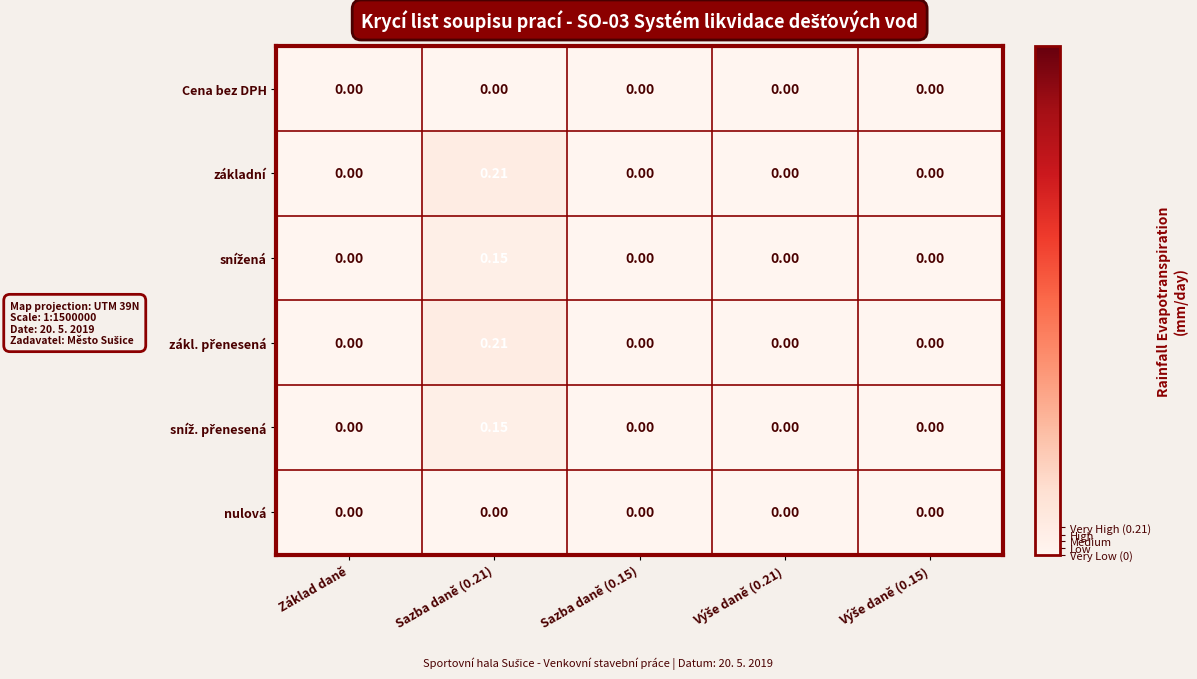

At which category does the chart reach its peak across all series?

Sazba daně (0.21)